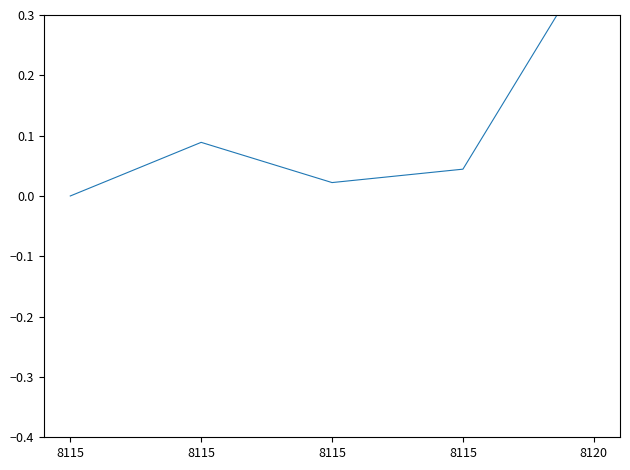

Rank the categories by value from highest to lowest.

8120, 8115, 8115, 8115, 8115